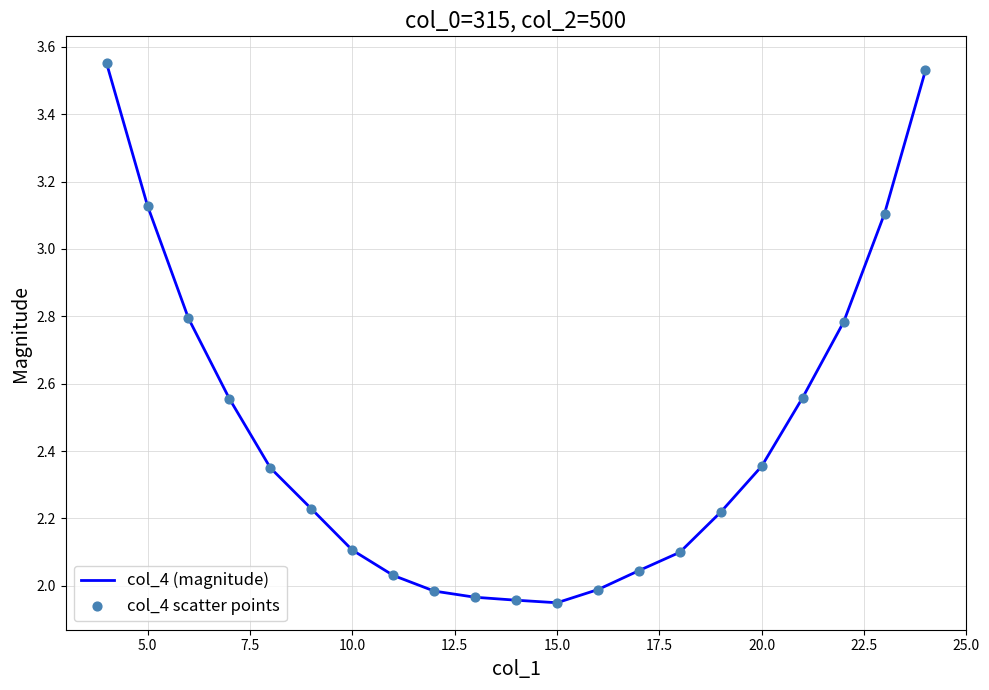

What is the difference between the maximum and minimum values?

1.6